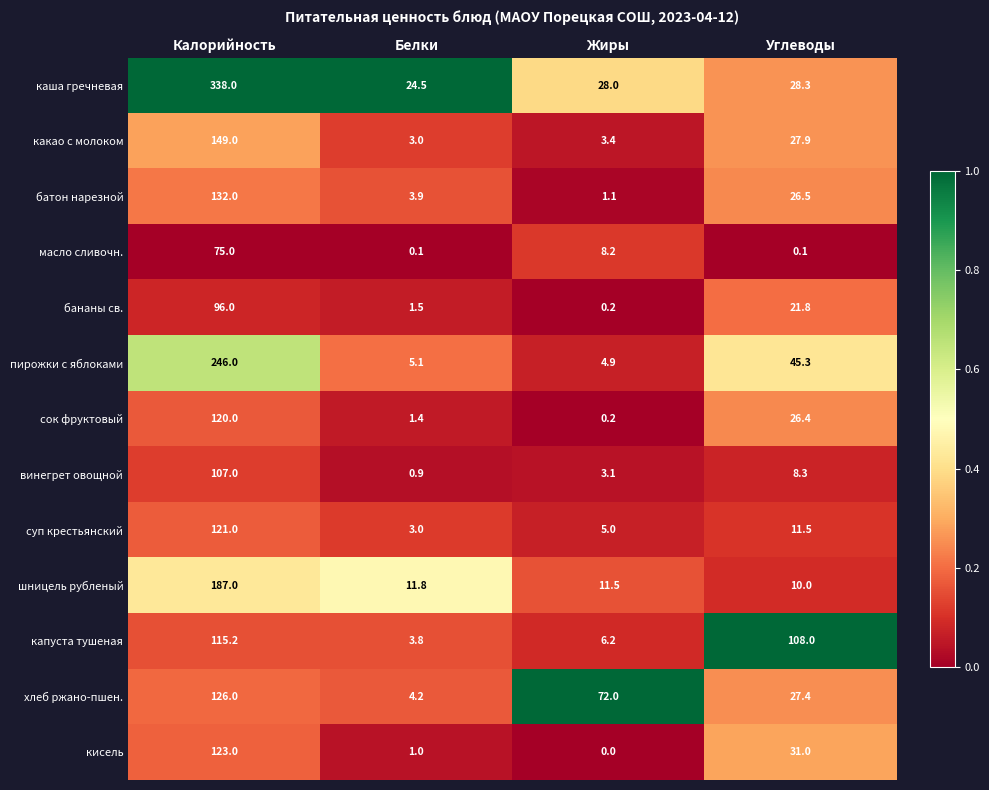

What is the average value of the пирожки с яблоками series?

75.3